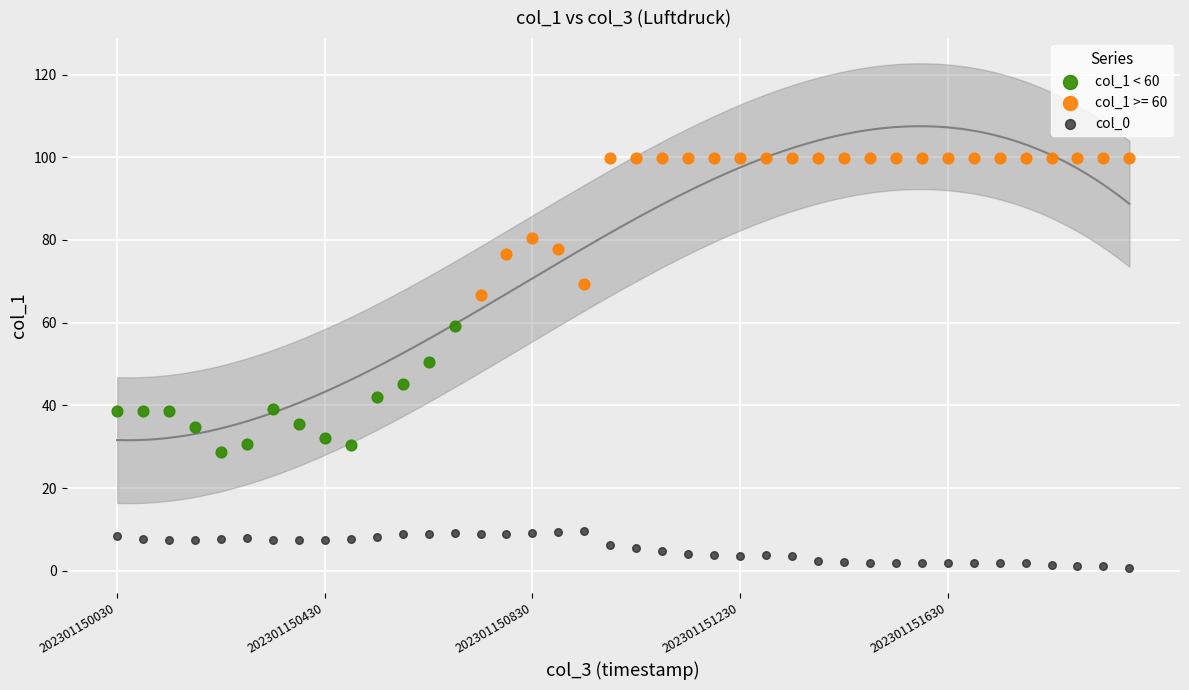

Which series contains the highest Y value?

col_1 >= 60